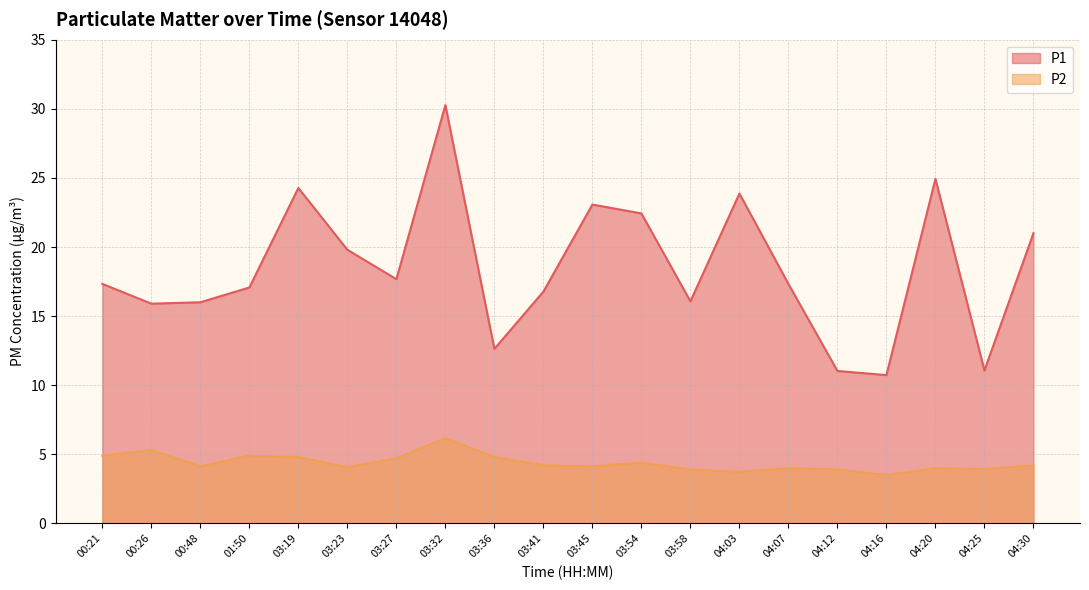

What is the approximate value of P1 at 03:36?

12.6